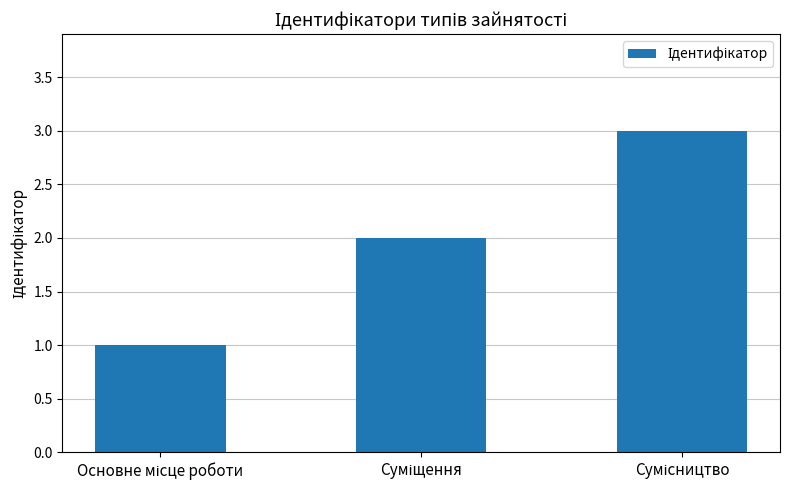

What is the greatest value displayed?

3